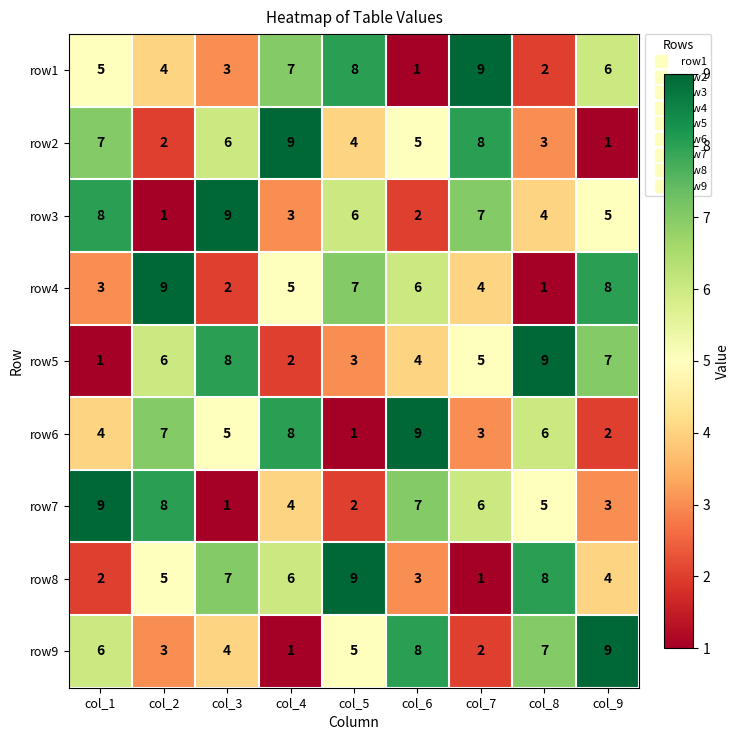

List the labels in order of row9 value, largest first.

col_9, col_6, col_8, col_1, col_5, col_3, col_2, col_7, col_4